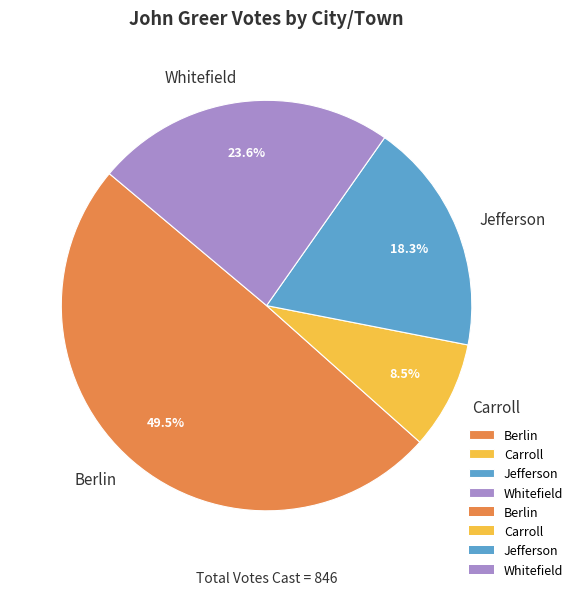

What is the ratio of the value at Jefferson to the value at Berlin?

0.4